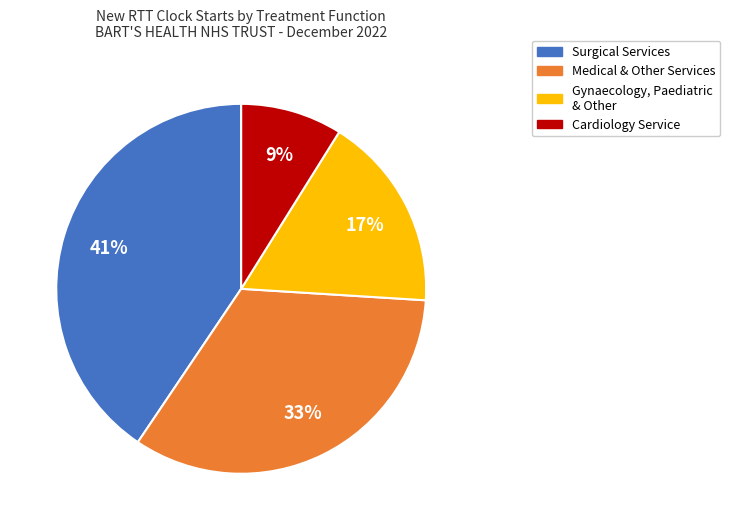

Does any single category account for the majority?

No